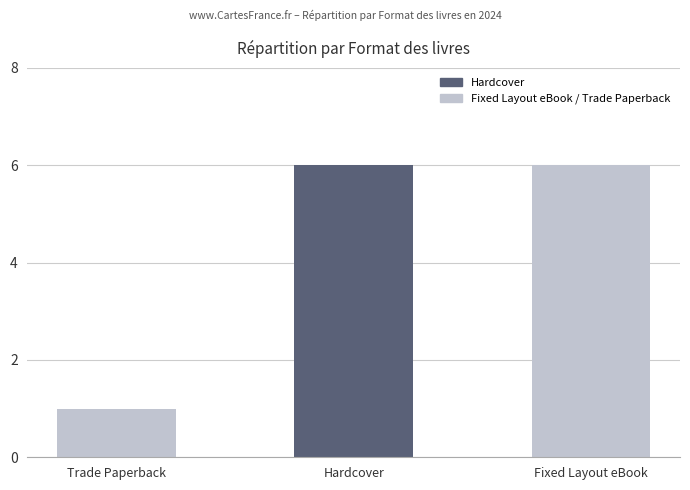

What is the ratio of the value at Fixed Layout eBook to the value at Hardcover?

1.0